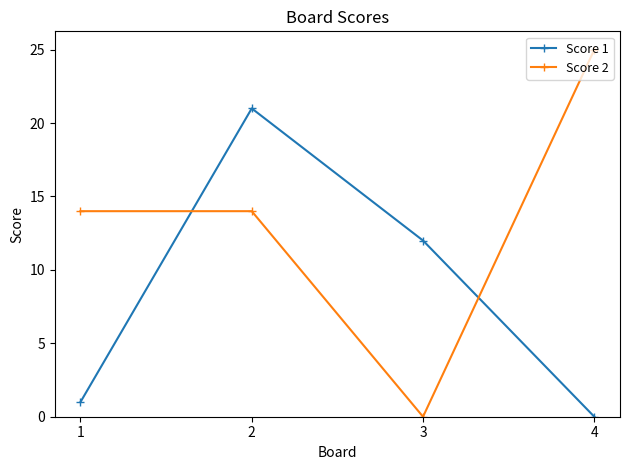

Which series has the largest total across all categories?

Score 2